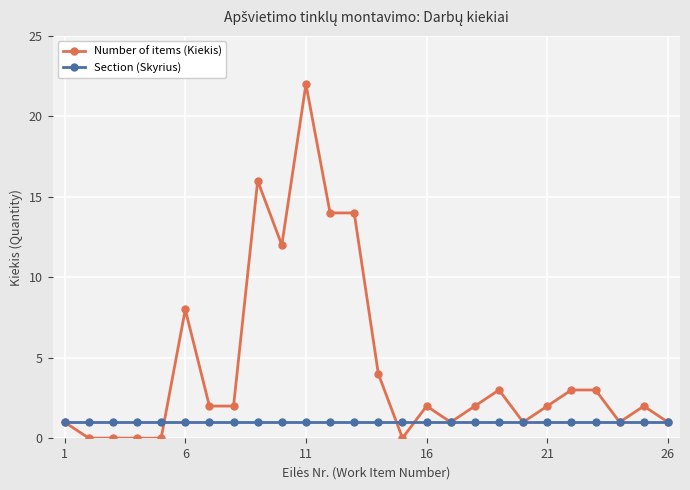

List the series in order of their overall mean, lowest first.

Section (Skyrius), Number of items (Kiekis)